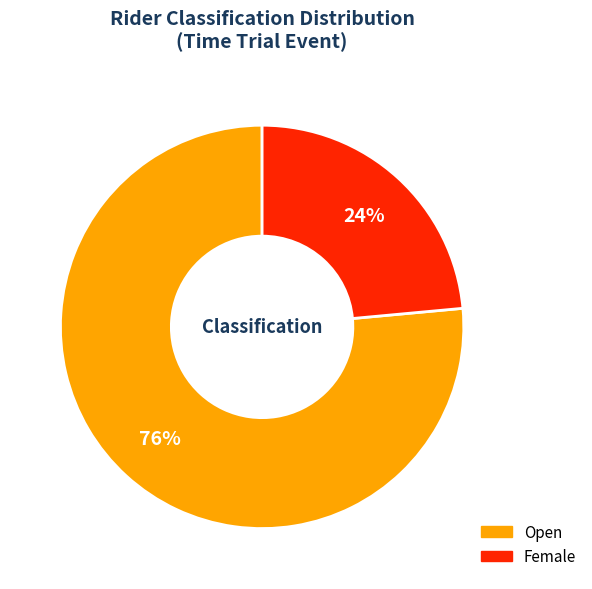

To the nearest percent, what is the average slice percentage?

50%